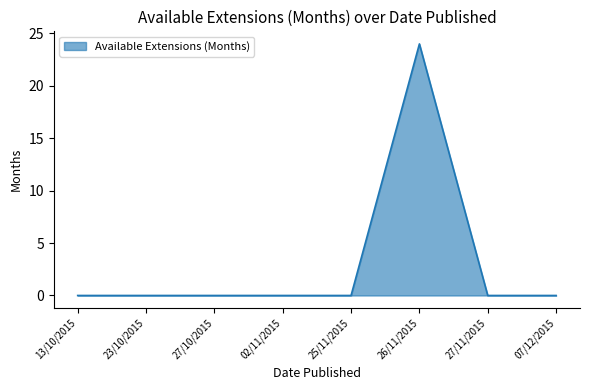

How many lines are shown in the chart?

1